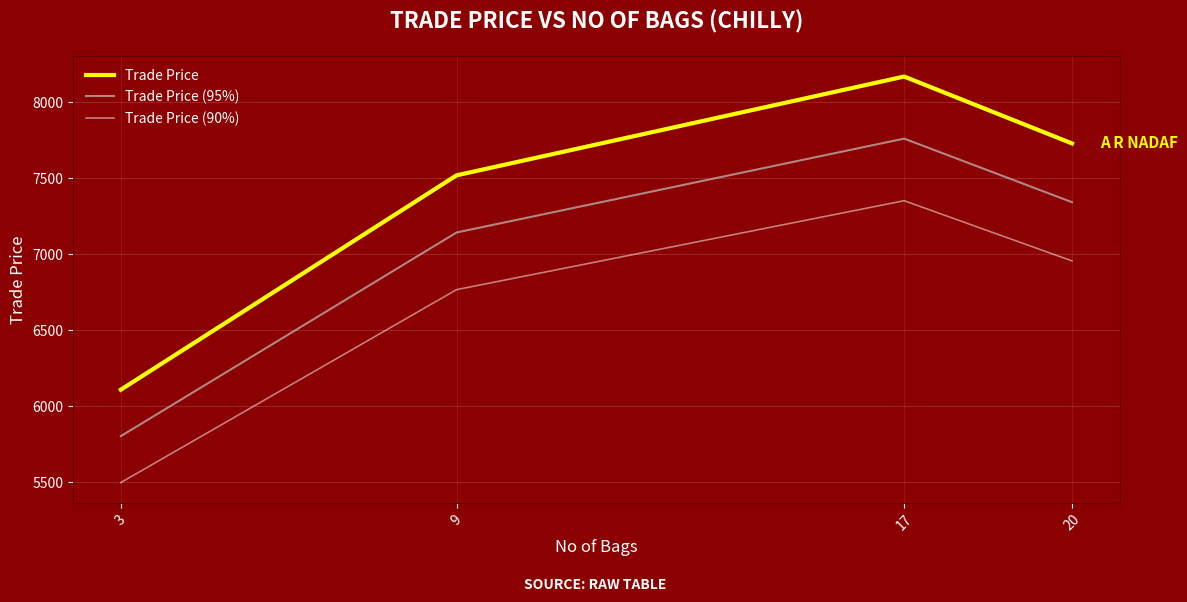

True or false: Trade Price (90%) and Trade Price (95%) cross at least once.

False